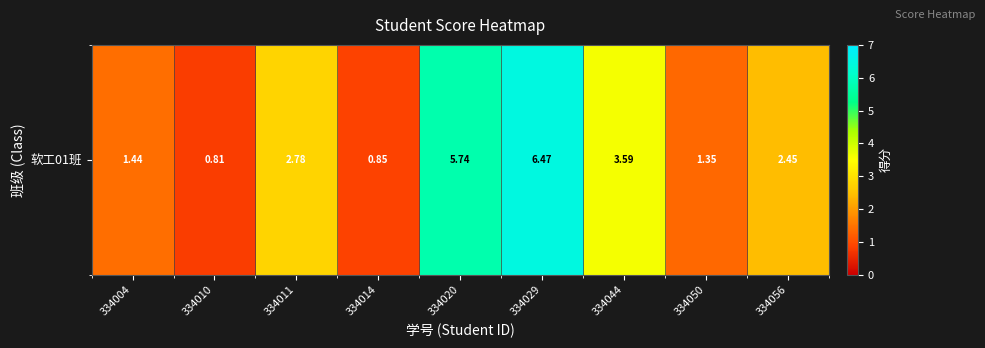

What is the sum of all values?

25.5